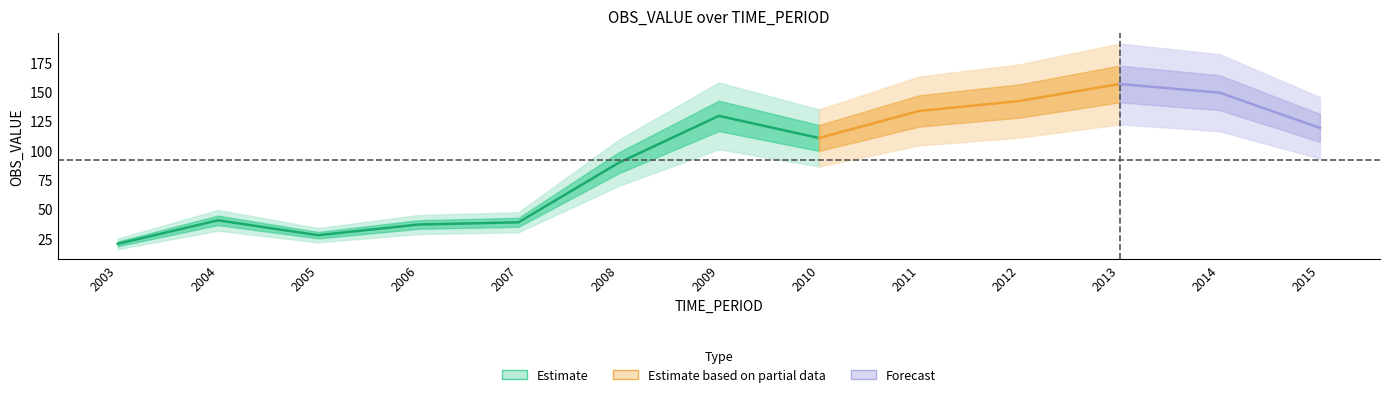

List the labels in order of value, smallest first.

2003, 2005, 2006, 2007, 2004, 2008, 2010, 2015, 2009, 2011, 2012, 2014, 2013